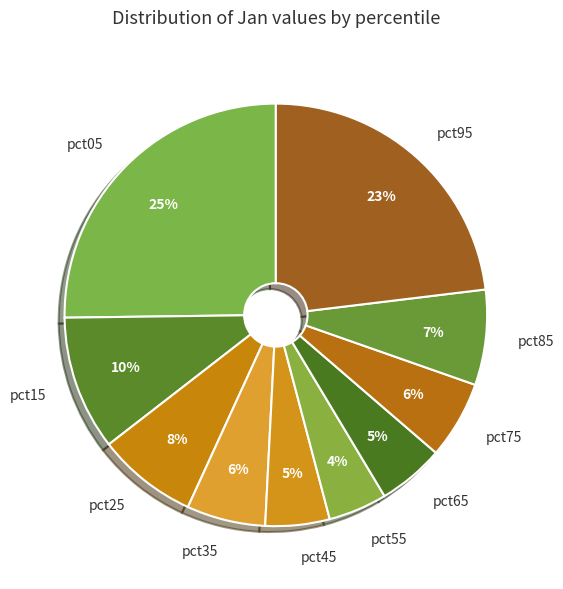

Is there a majority slice in this chart?

No